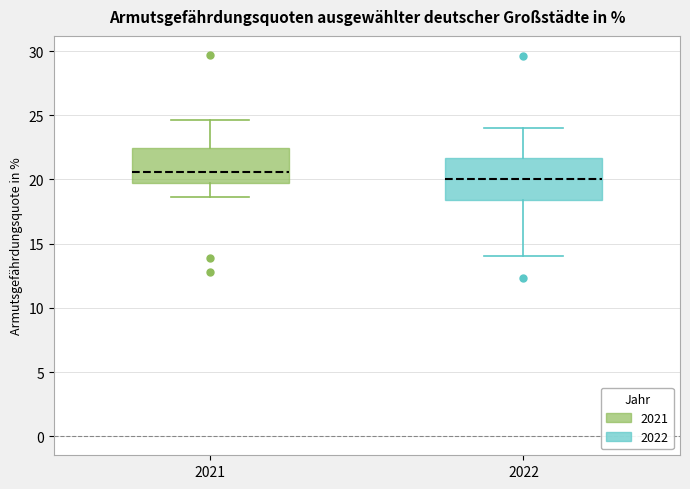

Comparing the boxes themselves (not the whiskers), which one is the tallest?

2022